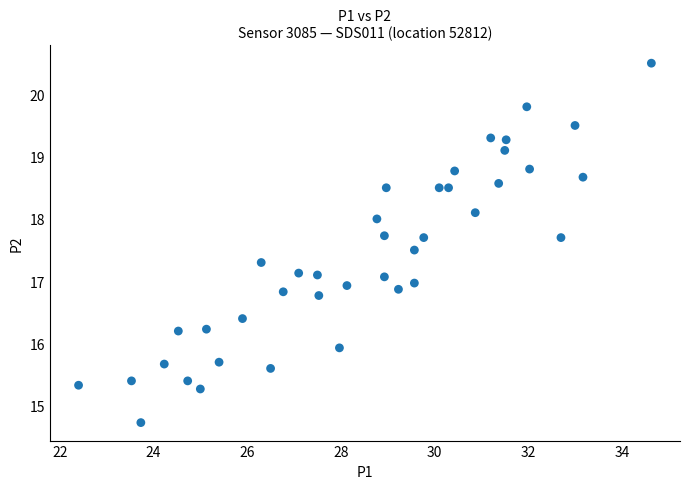

What is the range of Y values (max minus min)?

5.8